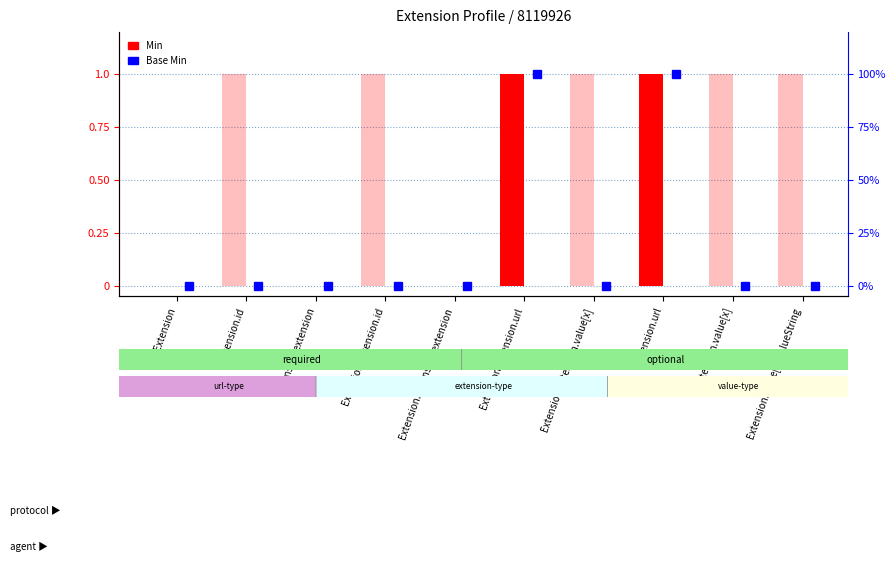

Which series has the widest spread of values?

Min